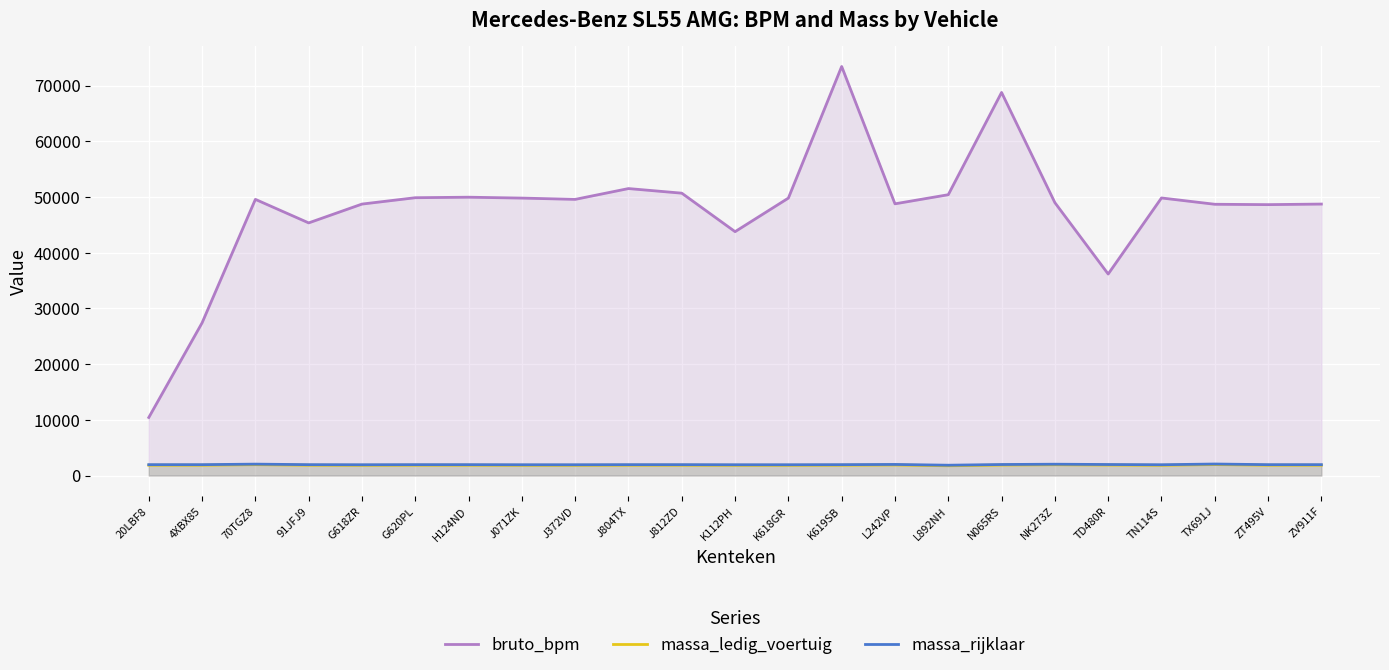

Between G620PL and ZT495V, which series saw the biggest shift?

bruto_bpm